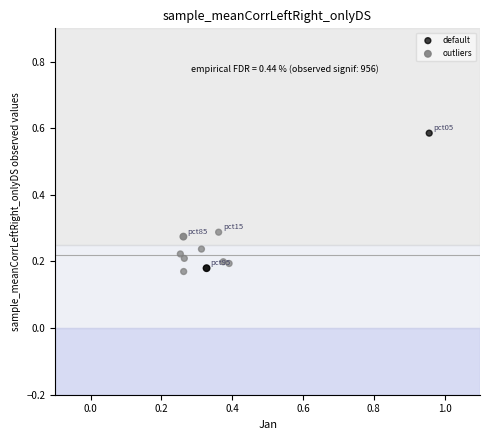

Which series has the widest spread of Y values?

default